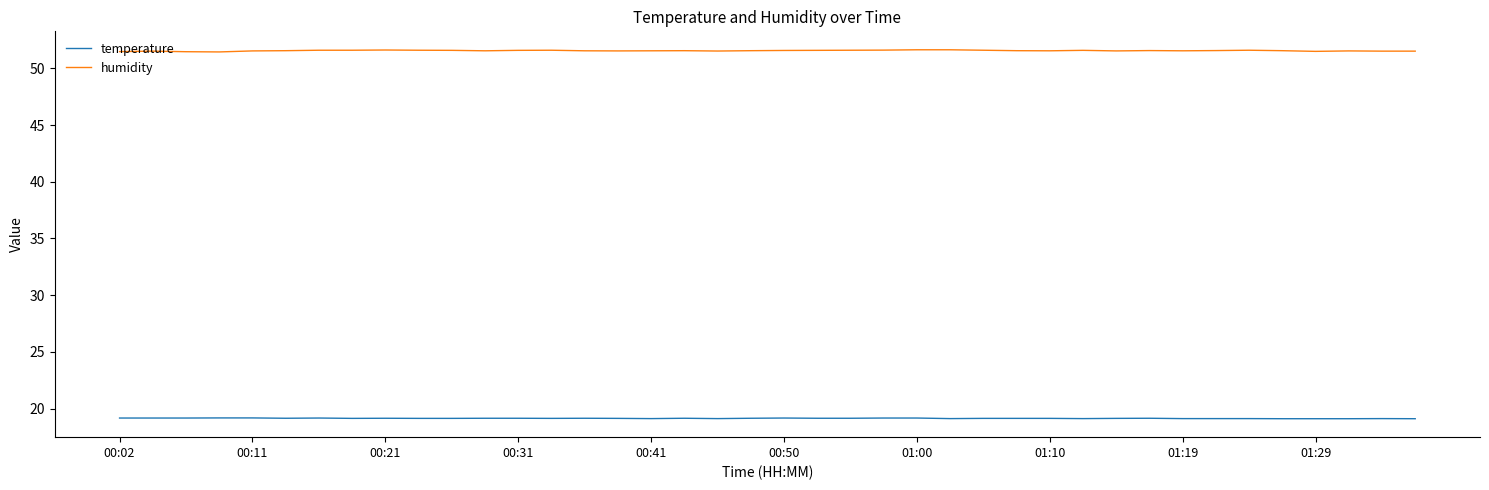

Rank the series by their average value, from highest to lowest.

humidity, temperature